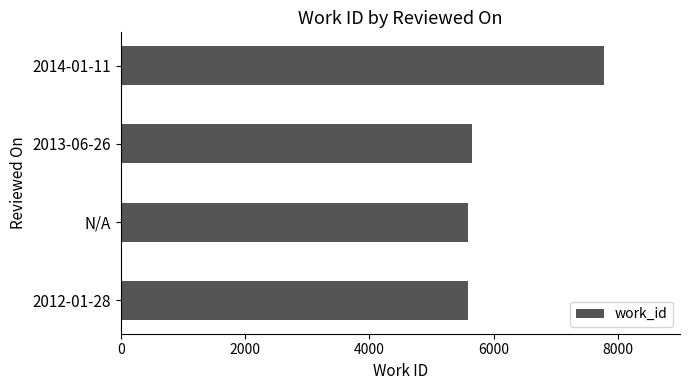

What is the smallest value displayed?

5586